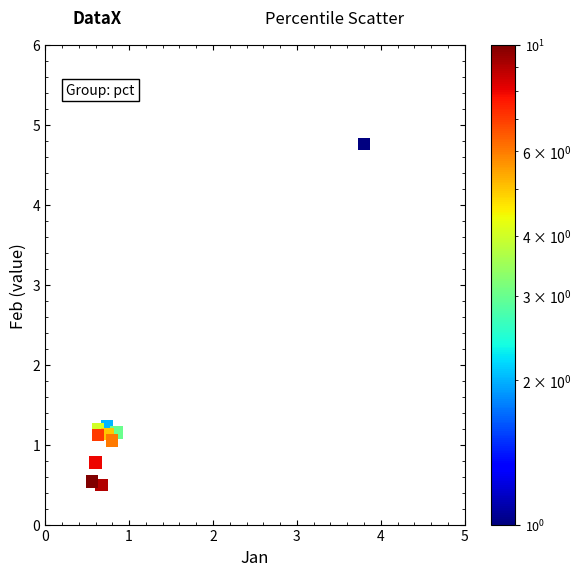

What is the average Y value?

1.3